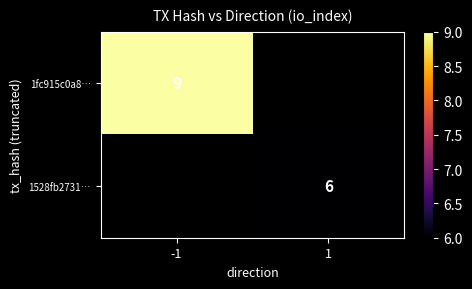

The 1528fb2731… series shows 6 at 1. True or false?

True